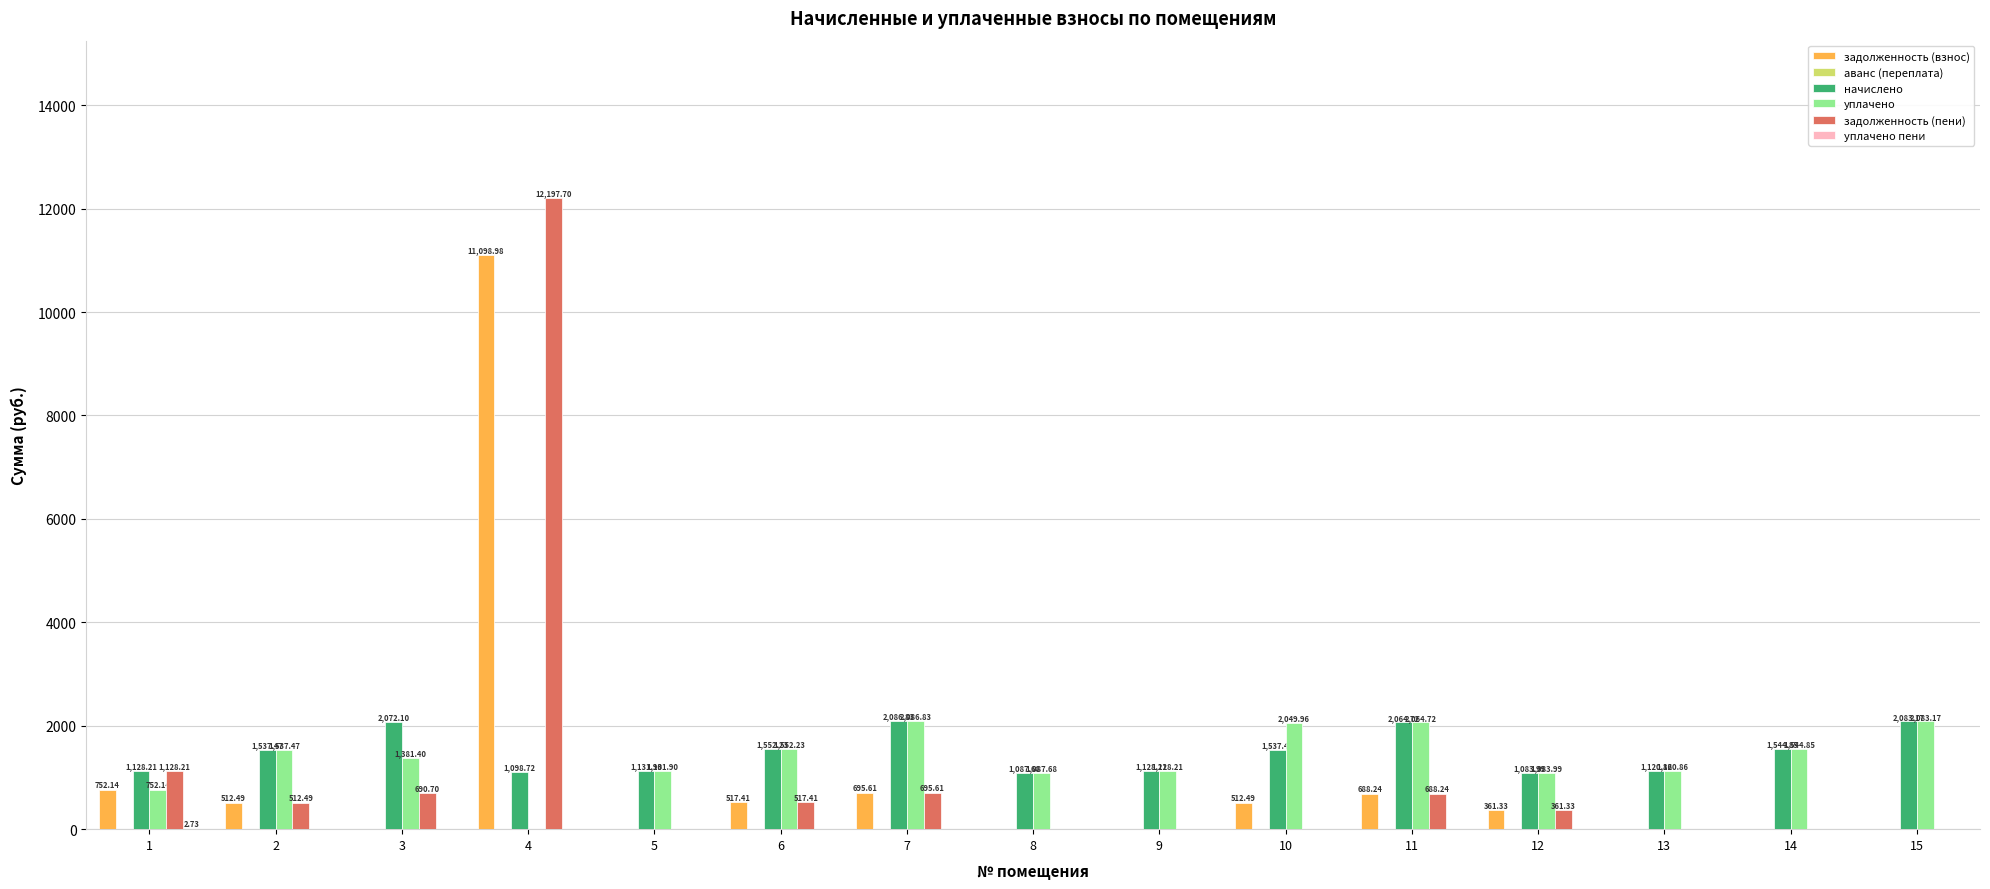

Are the bars horizontal?

No